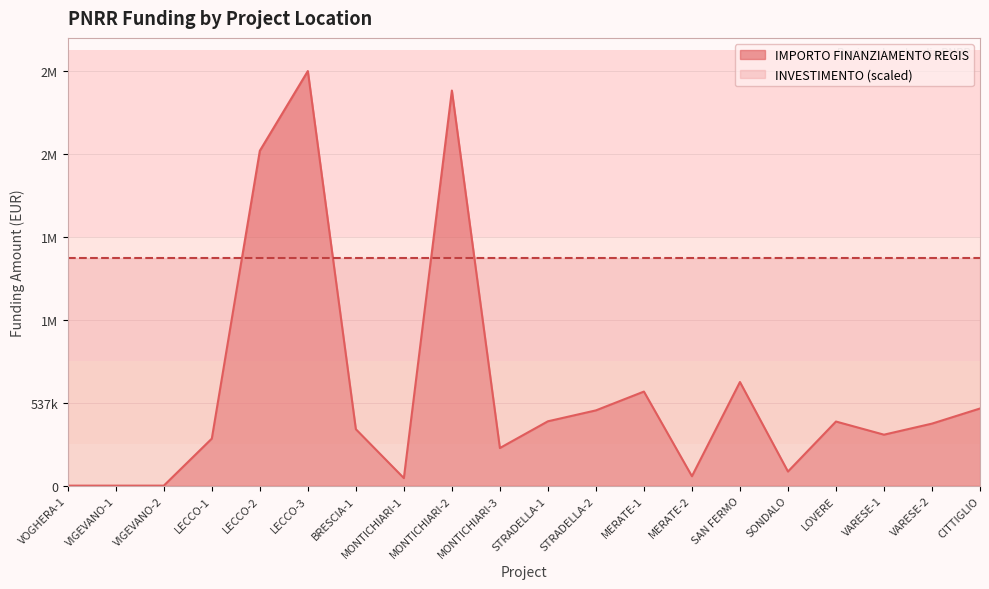

Reading right to left, list all the values displayed in this chart.

500200.0	402197.1	330471.6	415728.5	91500.0	672000.0	61000.0	610000.0	488000.0	417239.0	244000.0	2562000.0	48800.0	366000.0	2688400.0	2171600.0	305000.0	0.0	0.0	0.0